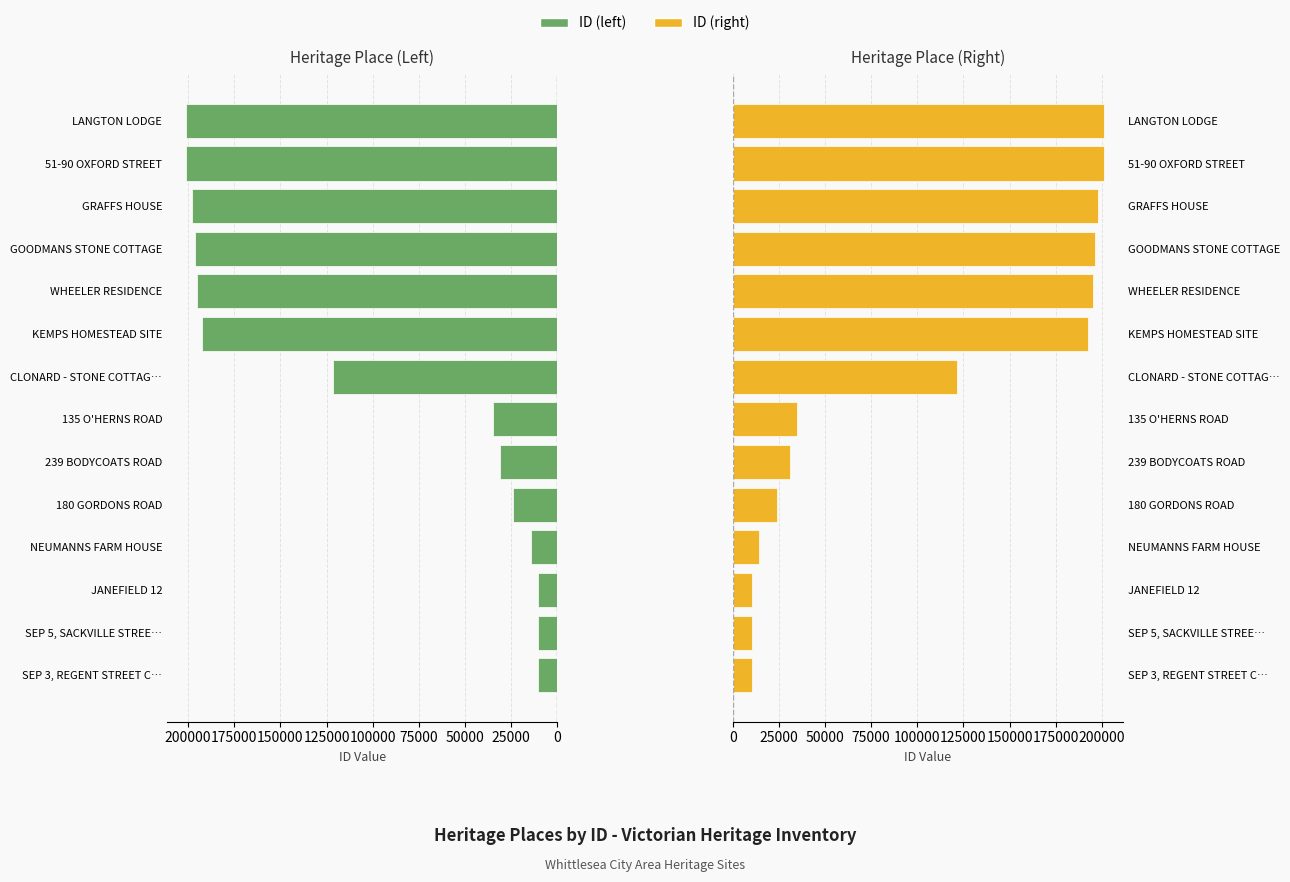

What are all the series names shown in the legend?

ID (left), ID (right)